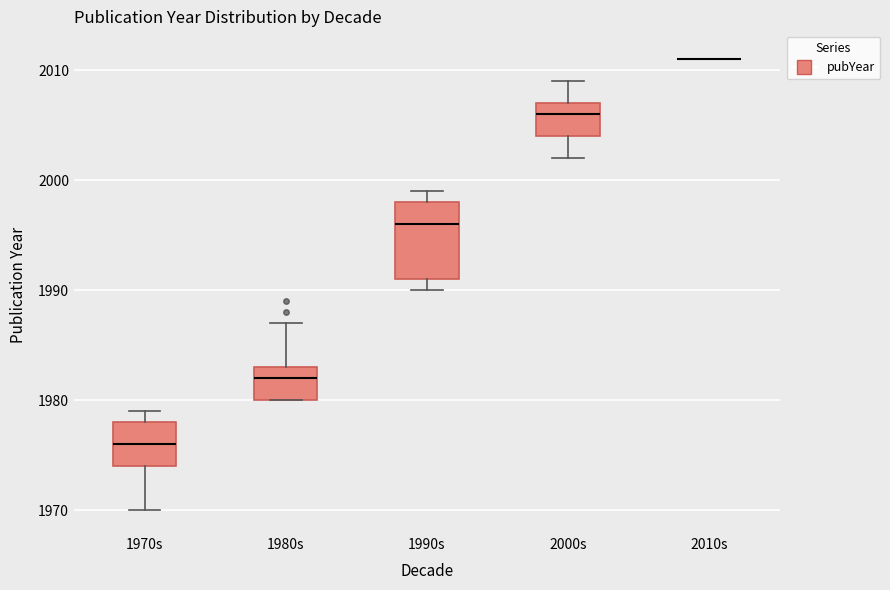

Reading left to right, transcribe this box plot: for each box, give where its median line is, the range the box spans, and where its two whiskers end, as read against the y-axis. The values are not printed on the chart, so give them approximately, as read against the axis.

1970s: median 1976, box 1974 to 1978, whiskers 1970 to 1979
1980s: median 1982, box 1980 to 1983, whiskers 1980 to 1987
1990s: median 1996, box 1991 to 1998, whiskers 1990 to 1999
2000s: median 2006, box 2004 to 2007, whiskers 2002 to 2009
2010s: box collapsed to a line at 2011, whiskers 2011 to 2011